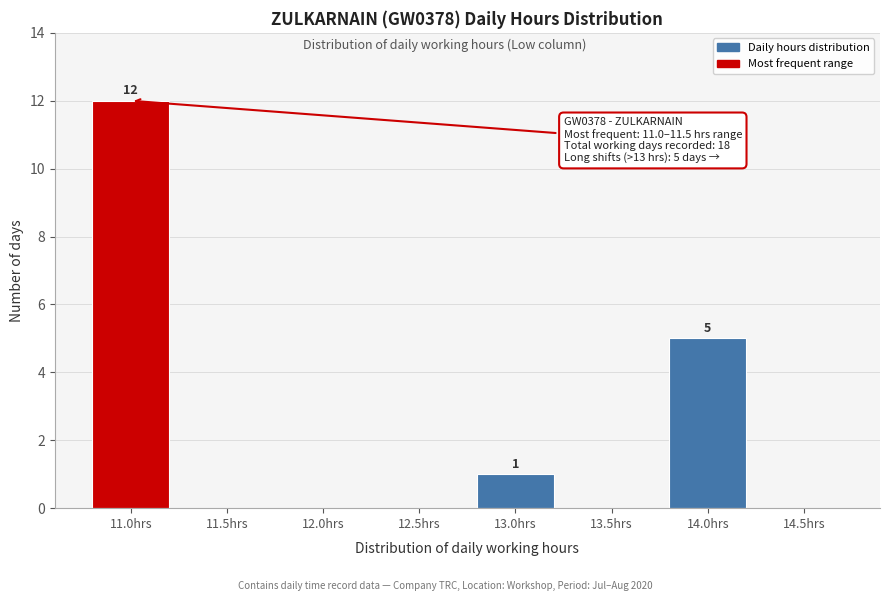

Reading left to right, extract all data points from this chart.

11.0hrs=12	11.5hrs=0	12.0hrs=0	12.5hrs=0	13.0hrs=1	13.5hrs=0	14.0hrs=5	14.5hrs=0